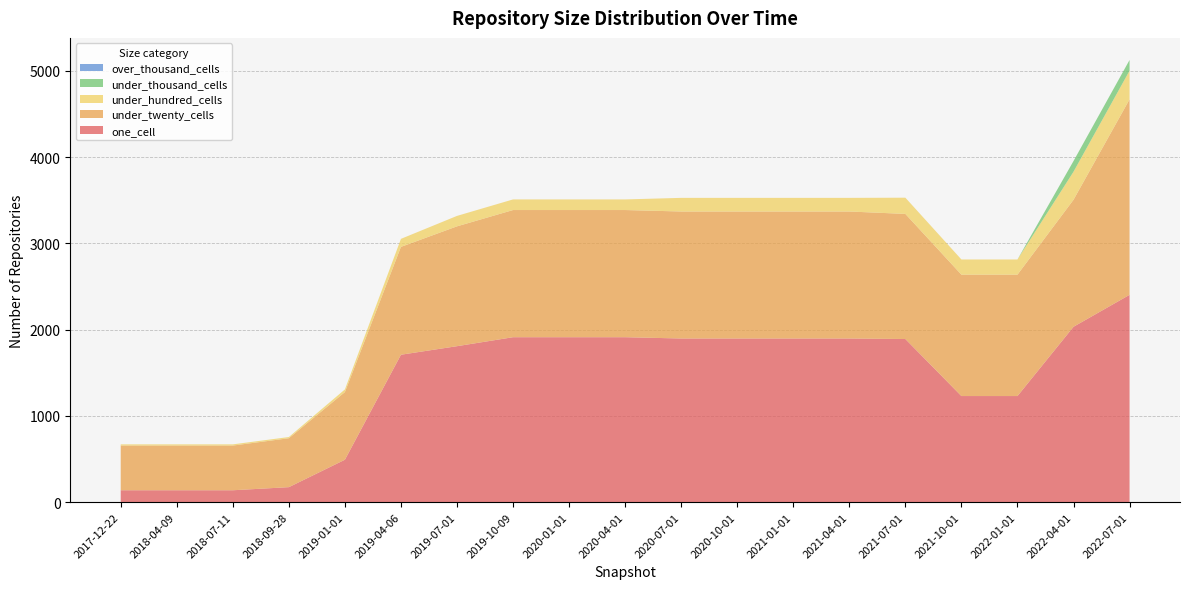

Reading right to left, what are all the values shown in this chart?

one_cell: 2403	2033	1230	1230	1891	1897	1897	1897	1897	1912	1912	1912	1808	1709	492	174	138	138	138
under_twenty_cells: 2266	1472	1407	1407	1450	1472	1472	1472	1472	1474	1474	1474	1389	1250	784	567	518	518	518
under_hundred_cells: 332	325	176	176	188	158	158	158	158	123	123	123	121	93	31	14	14	14	14
under_thousand_cells: 124	124	0	0	0	0	0	0	0	0	0	0	0	0	0	0	0	0	0
over_thousand_cells: 0	0	0	0	0	0	0	0	0	0	0	0	0	0	0	0	0	0	0